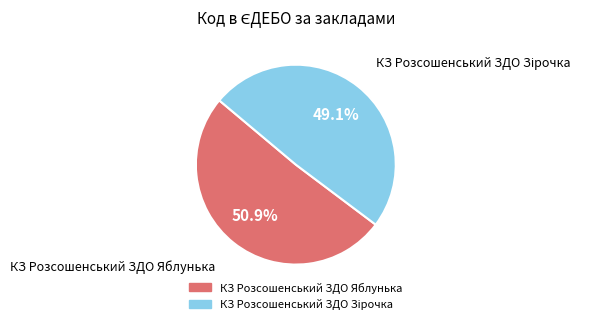

The КЗ Розсошенський ЗДО Яблунька slice represents 63% of the pie. True or false?

False